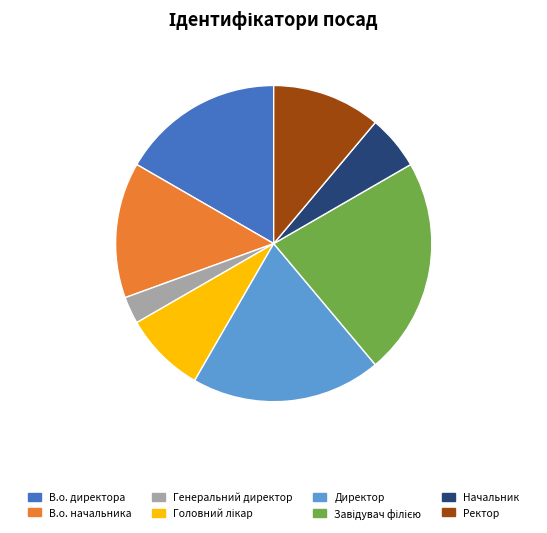

Which has a higher value, В.о. директора or Генеральний директор?

В.о. директора